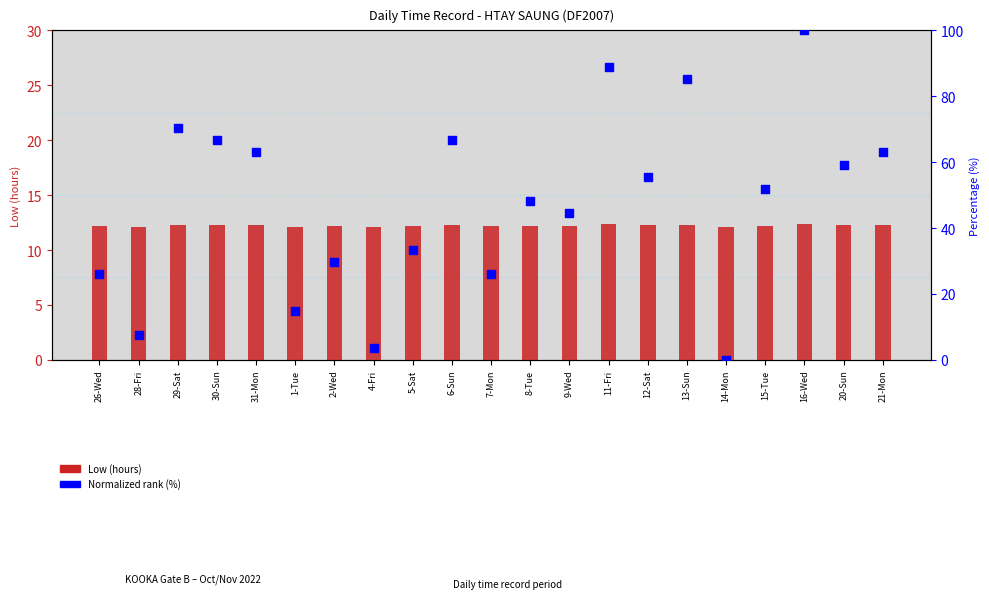

Which series has the largest total across all categories?

Normalized rank (%)